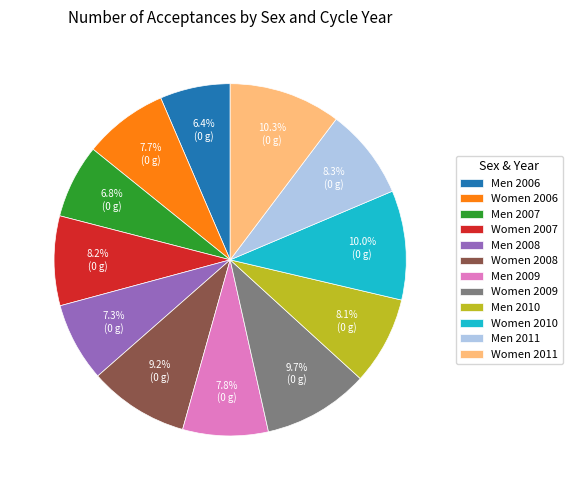

Is Men 2011 the majority of the pie?

No